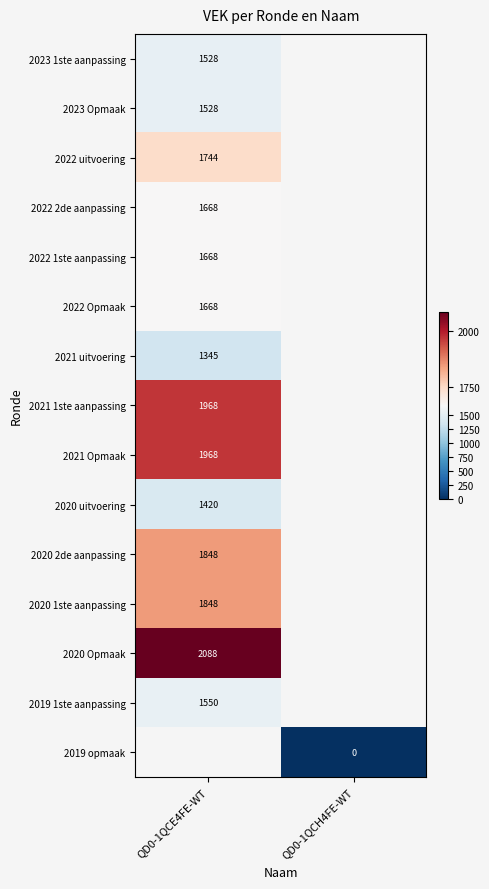

The 2020 1ste aanpassing series shows 1848 at QD0-1QCE4FE-WT. True or false?

True